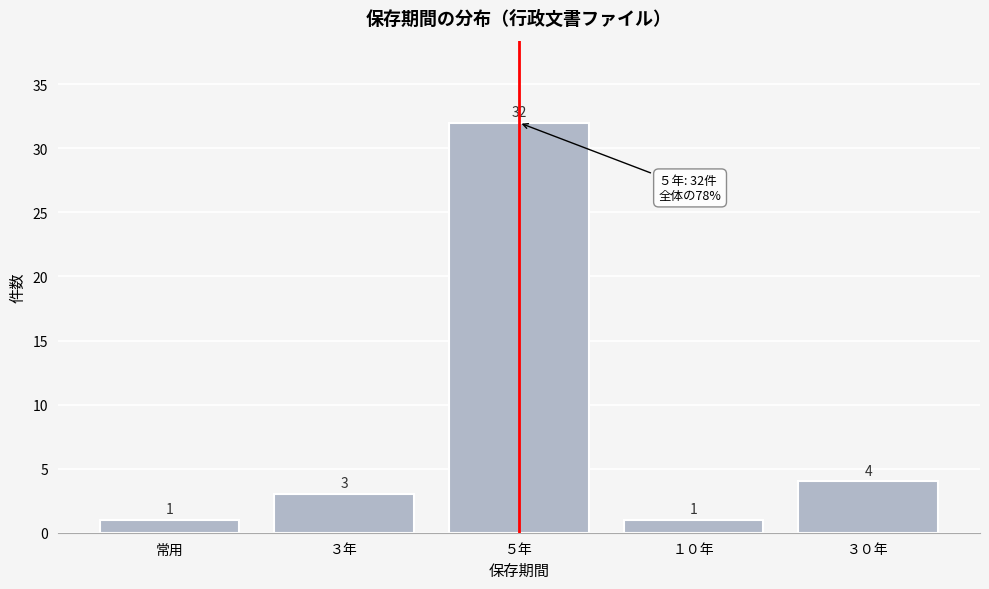

Reading left to right, what are all the values shown in this chart?

1	3	32	1	4